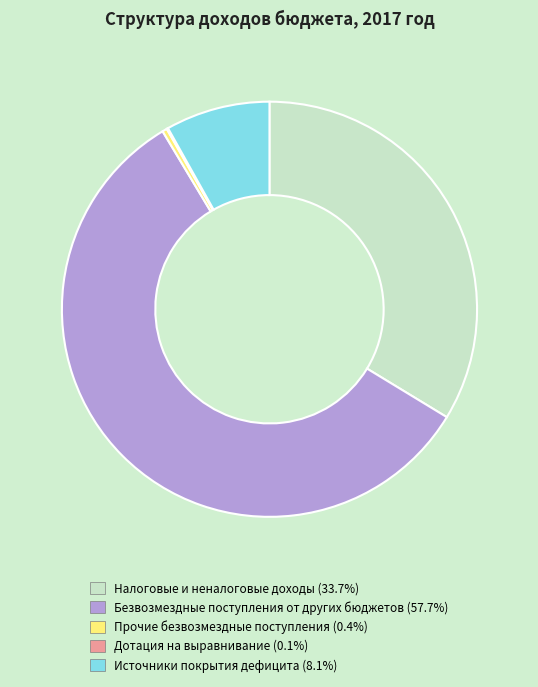

Approximately how many times larger is the value at Безвозмездные поступления от других бюджетов compared to Прочие безвозмездные поступления?

156.2